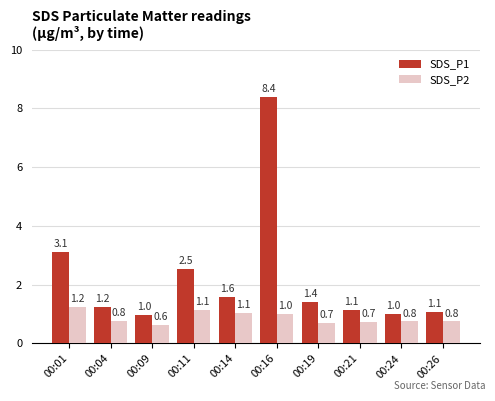

What is the highest value of the SDS_P1 series?

8.4